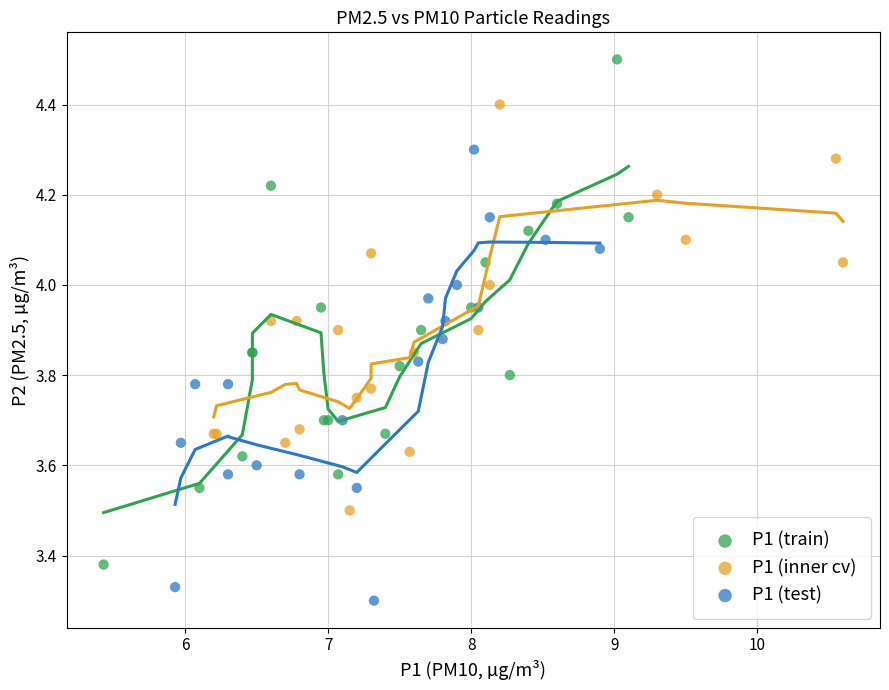

Which series contains the lowest Y value?

P1 (test)